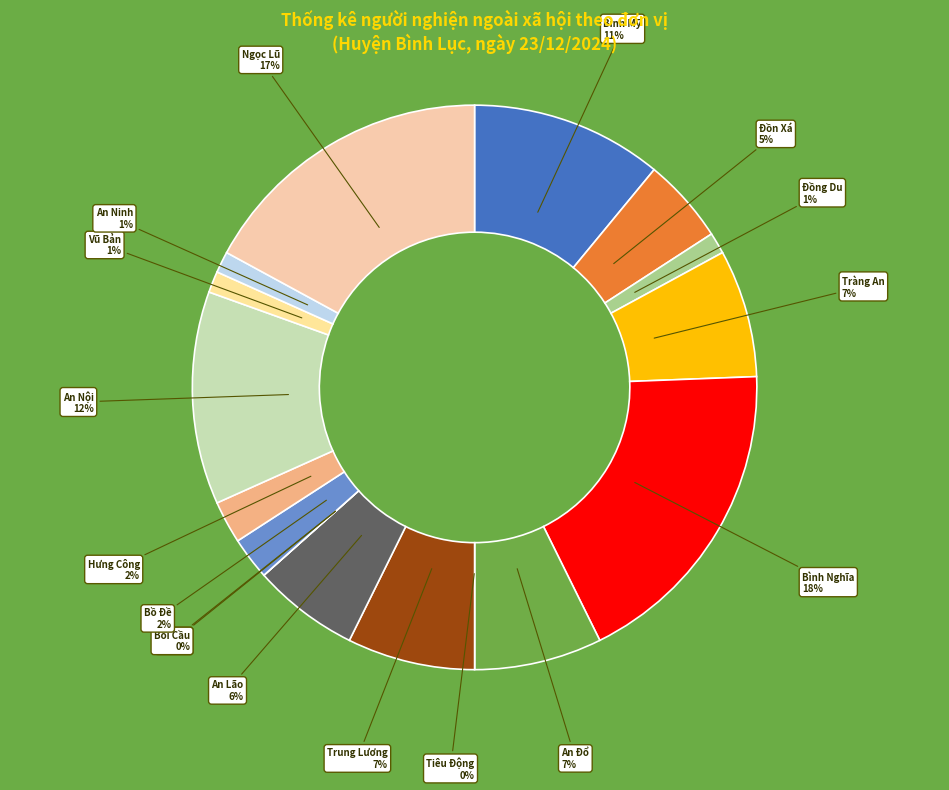

Which slice is the smallest?

Tiêu Động